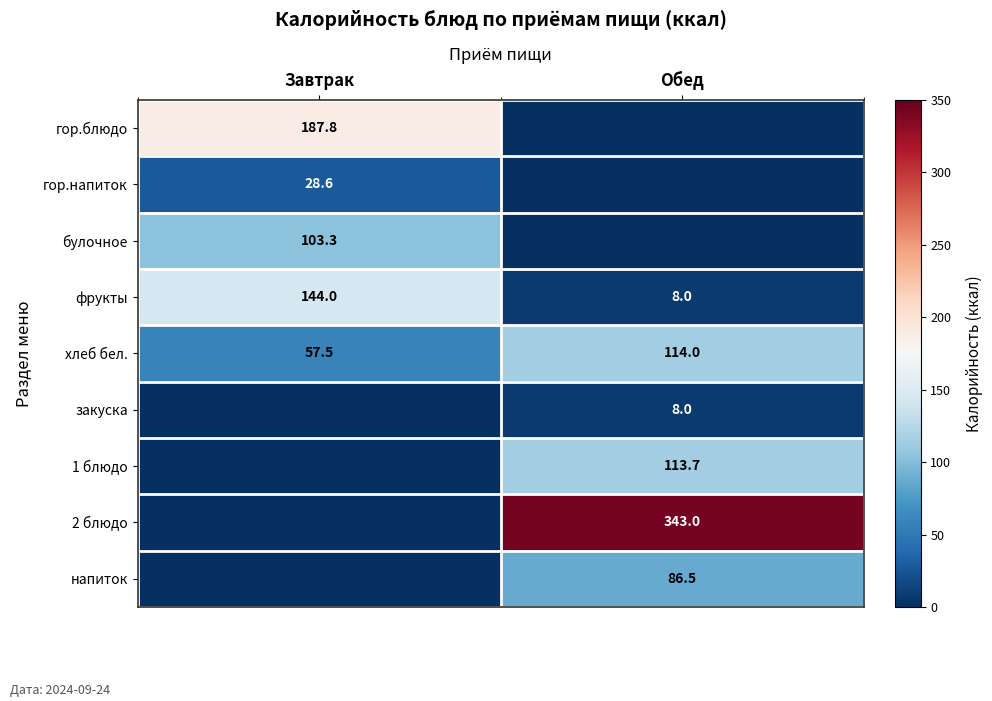

The value of 2 блюдо at Обед is 343.0. True or false?

True